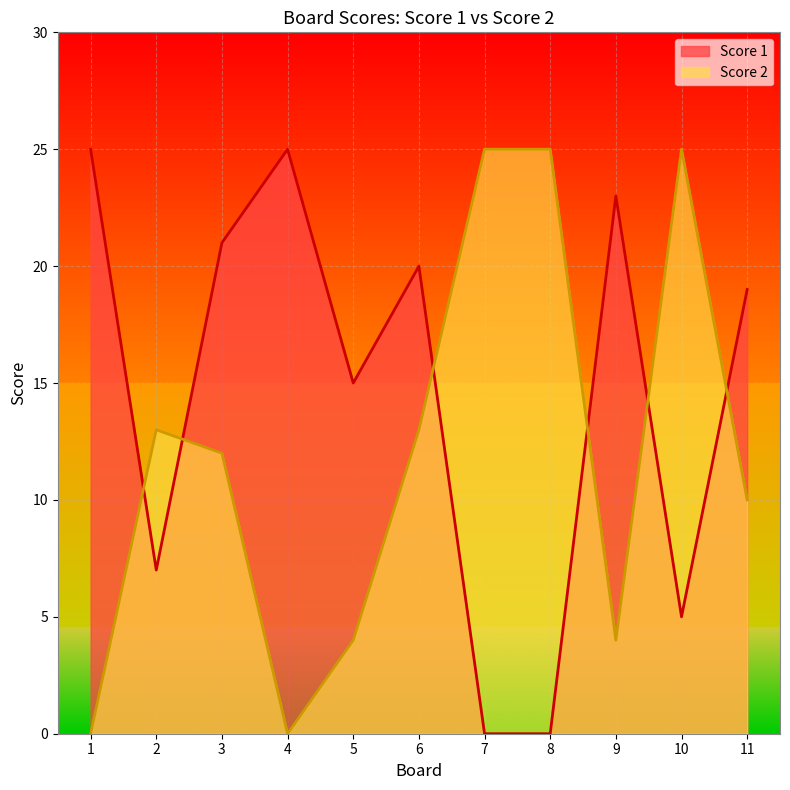

Where is the first local minimum for Score 2?

4